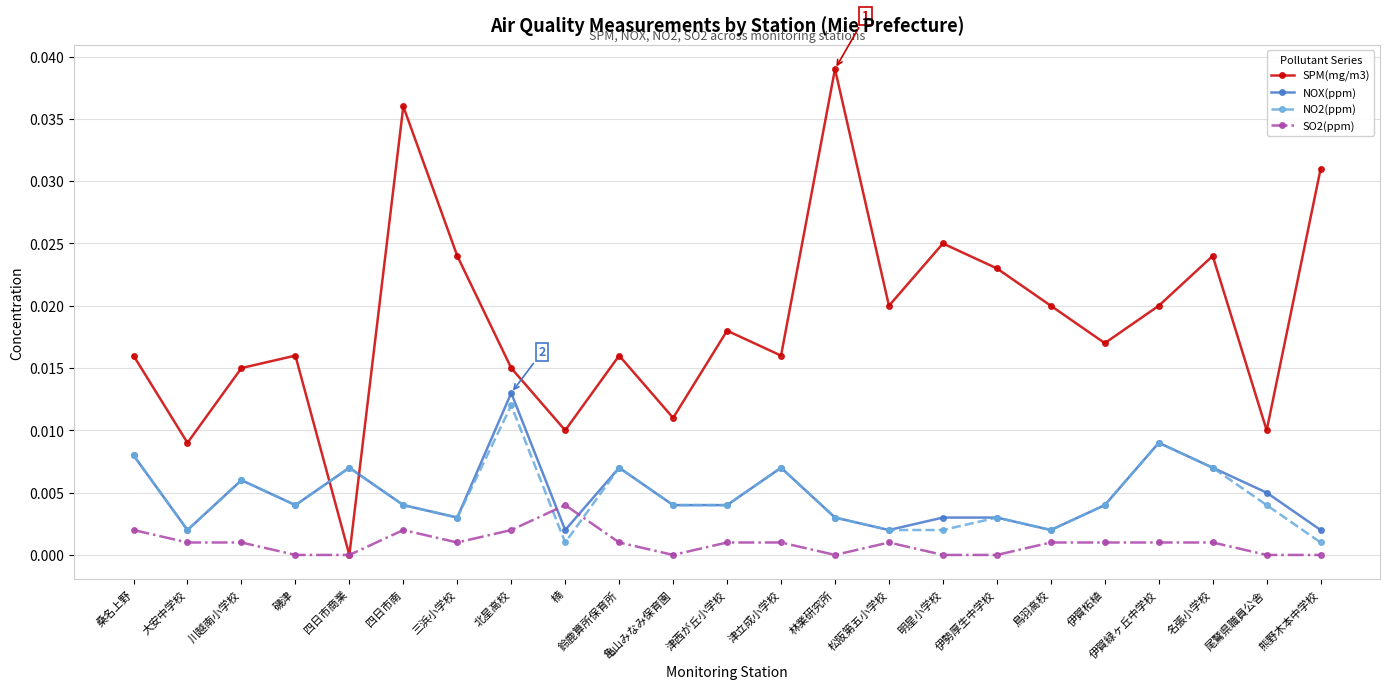

What position from the left is 伊賀柘植?

19